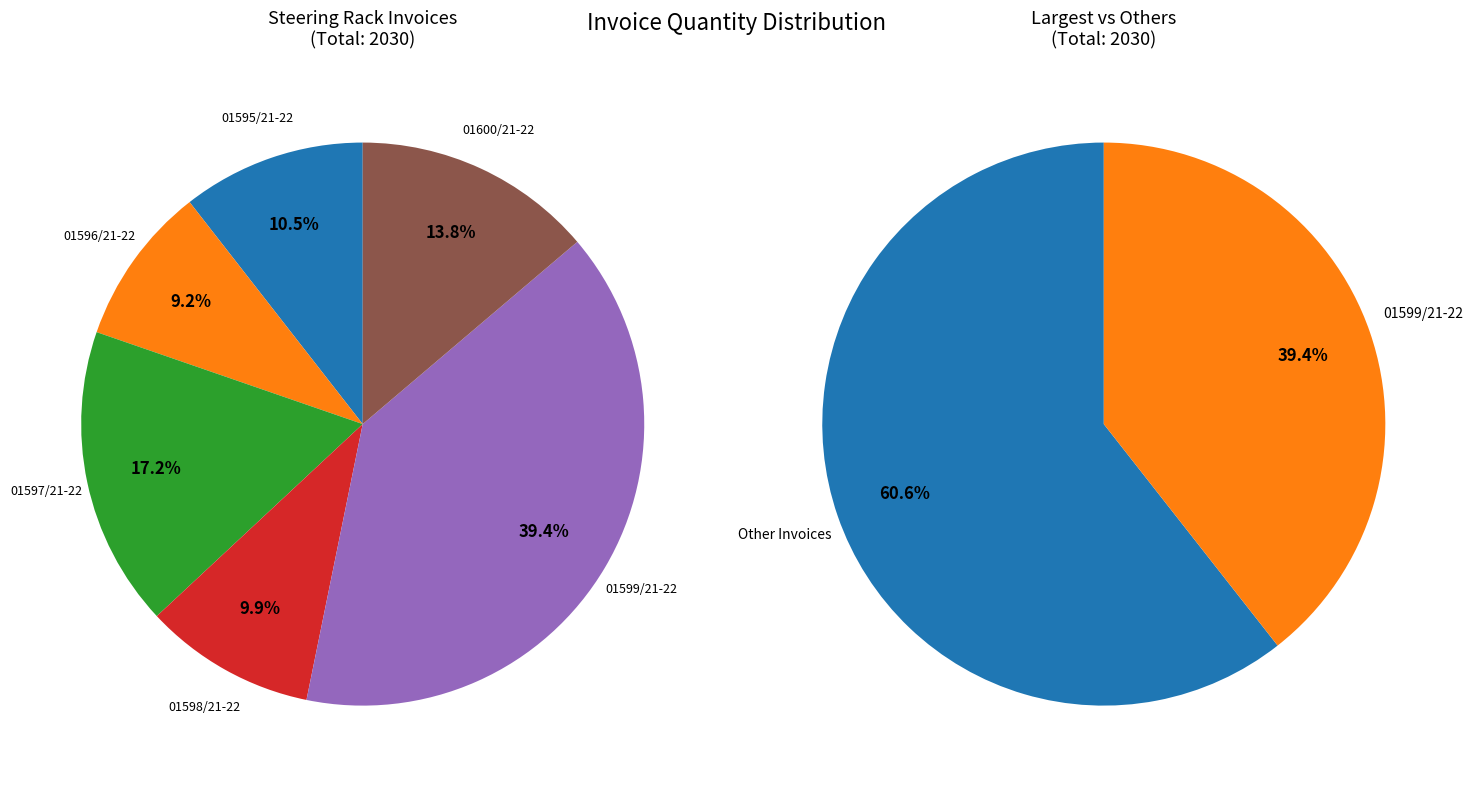

Which slice is the smallest?

01596/21-22